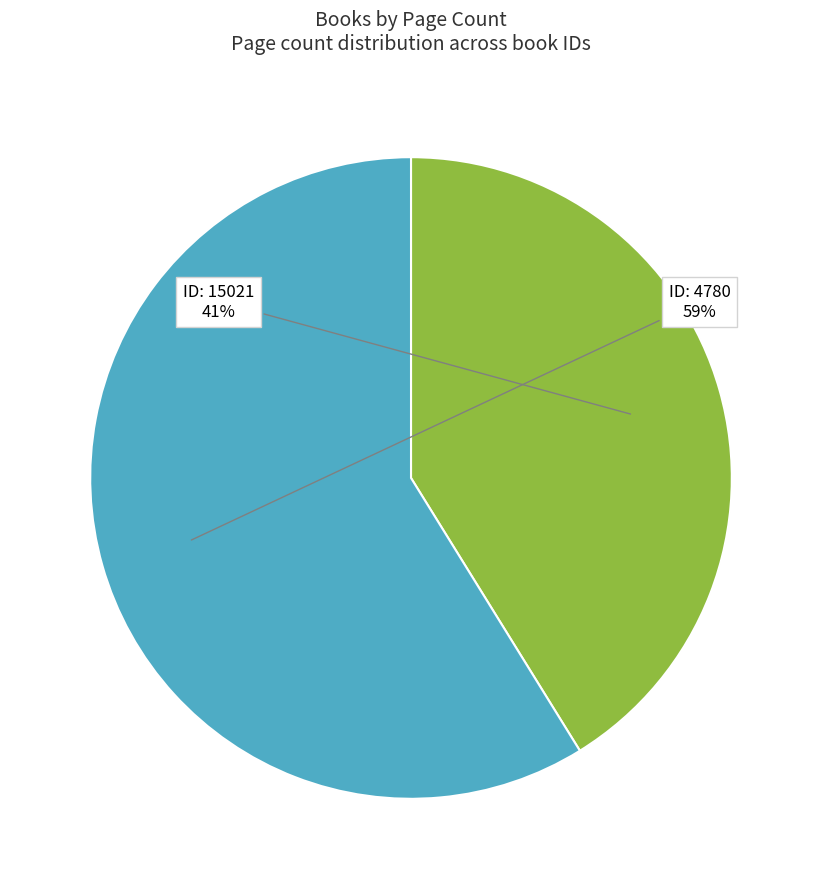

Is there a majority slice in this chart?

Yes